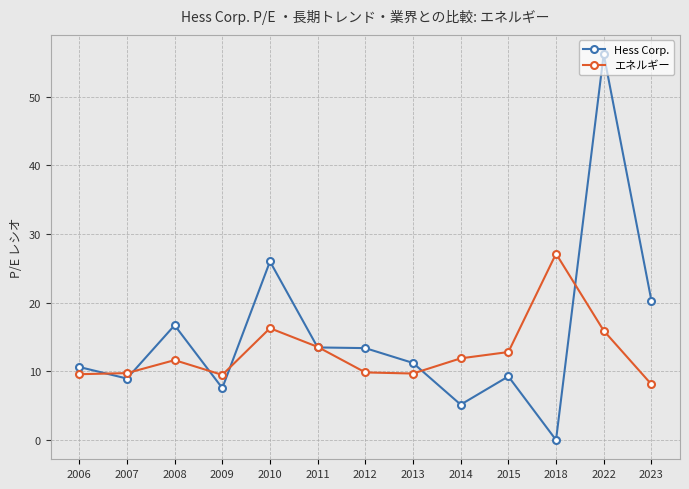

In Hess Corp., how many points are higher than both neighbors (excluding endpoints)?

4